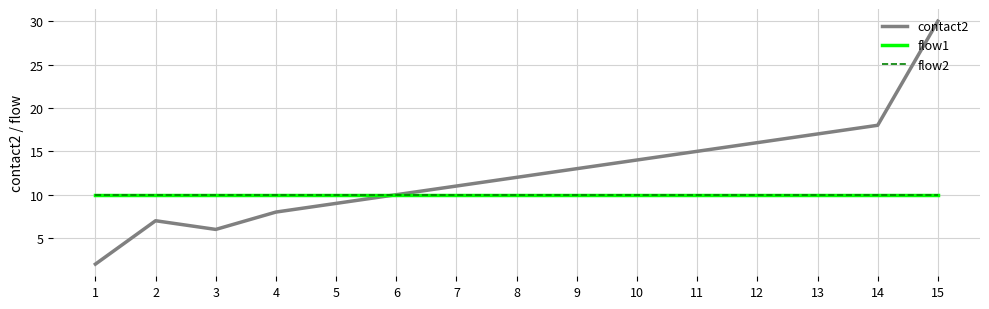

Does the chart have visible grid lines?

Yes